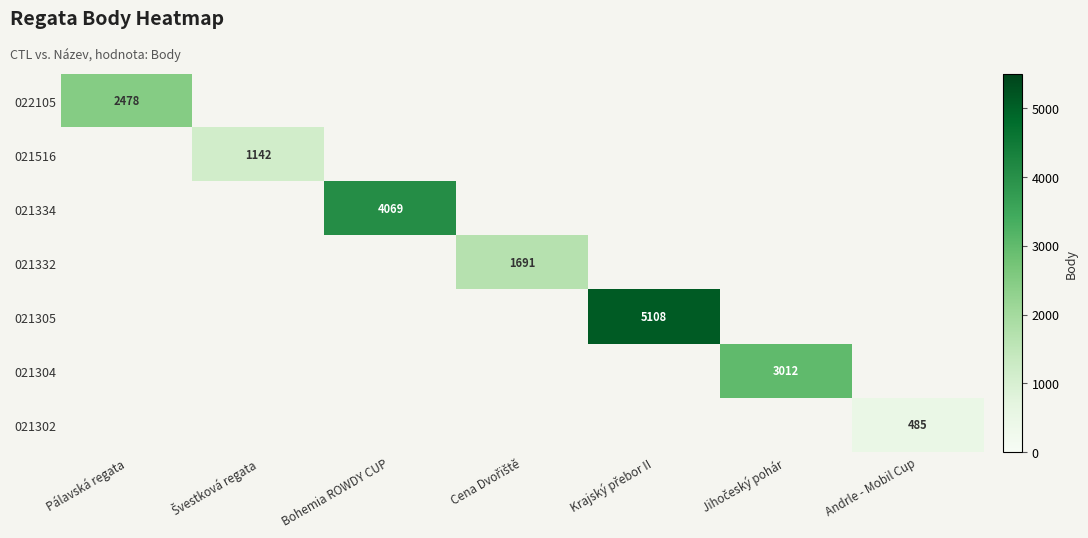

True or false: 021302 has a value of 97.8 at Andrle - Mobil Cup.

False